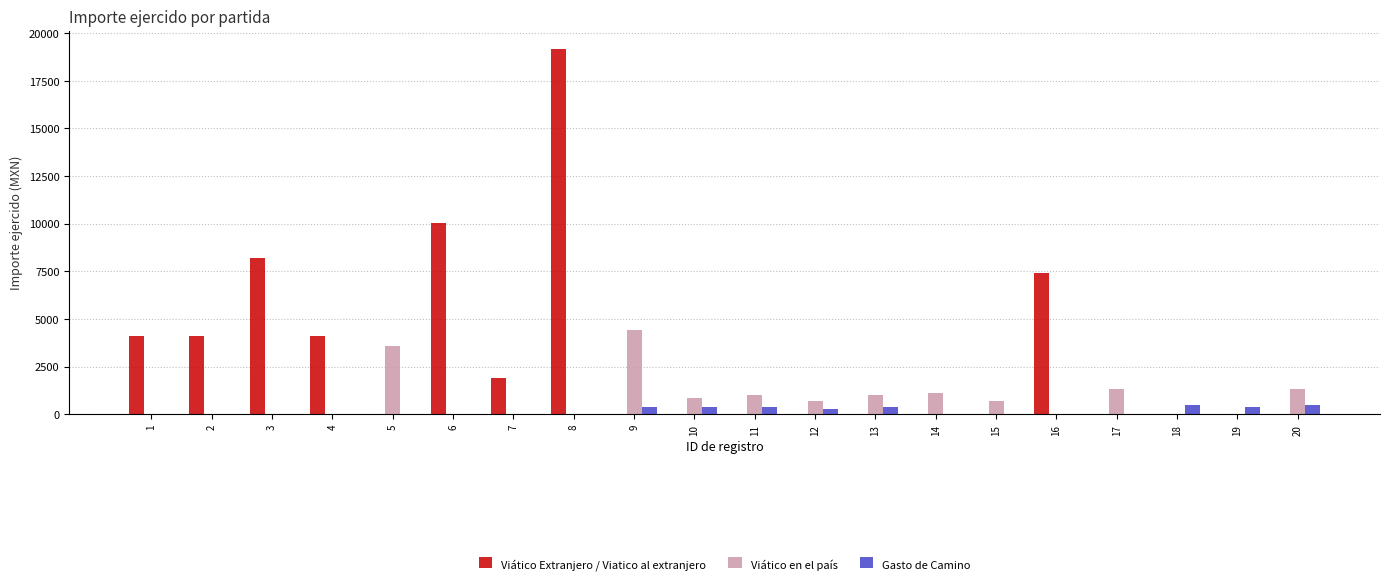

How many distinct data groups are displayed?

3